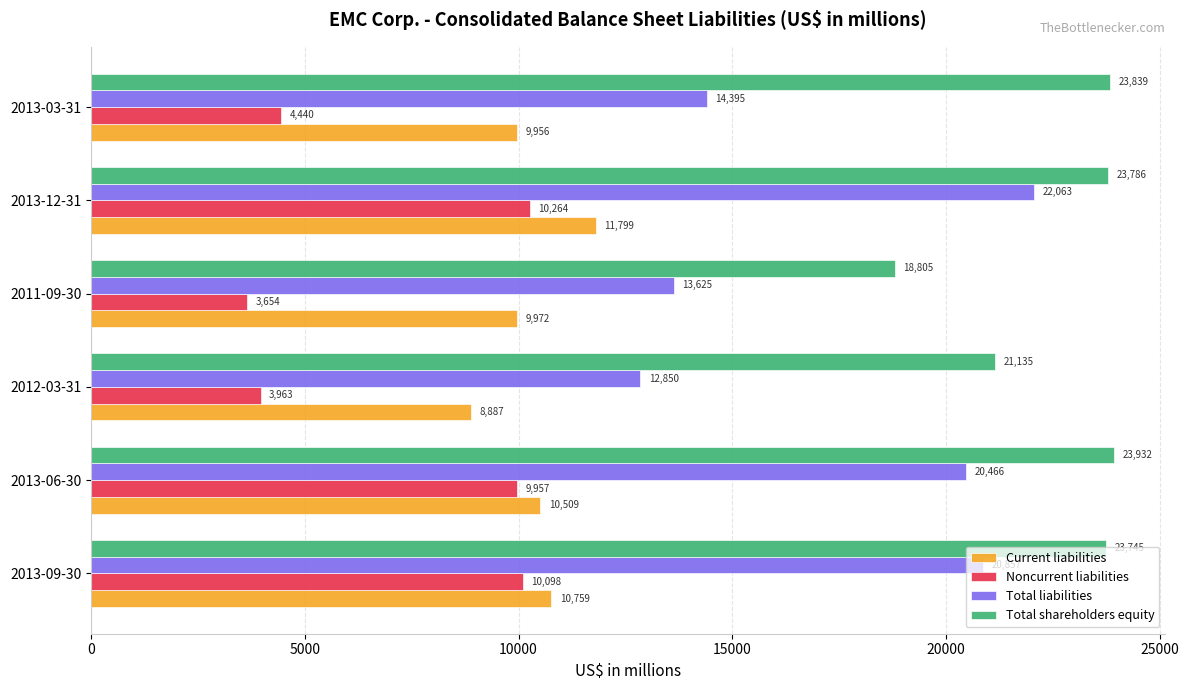

True or false: Total shareholders equity has a value of 23839 at 2013-03-31.

True